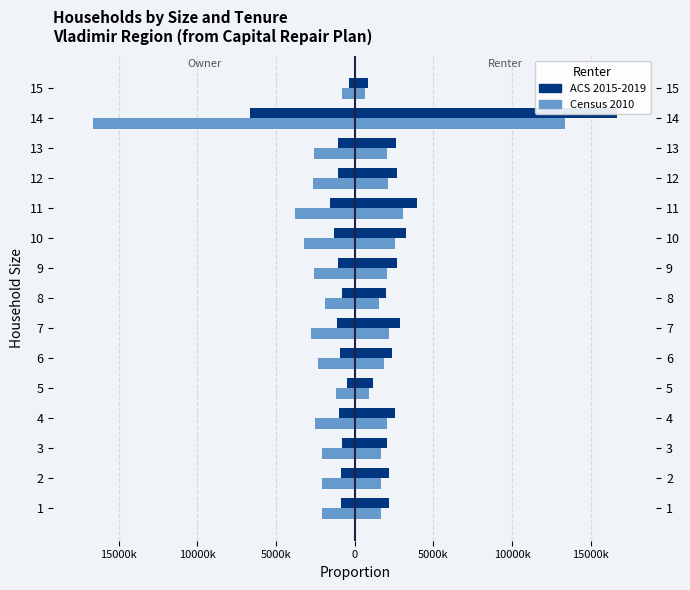

What is the smallest value displayed?

-166.6